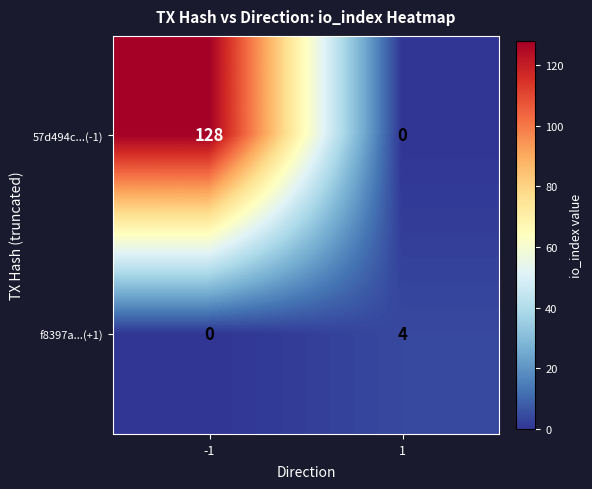

The f8397a...(+1) series shows 4 at 1. True or false?

True